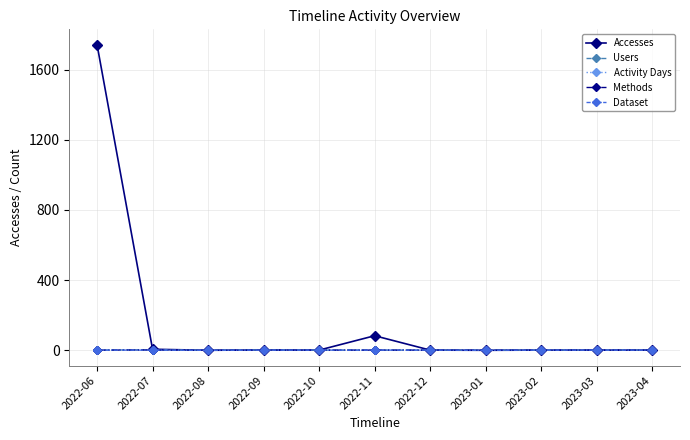

At which category is the sum across all series the highest?

2022-06